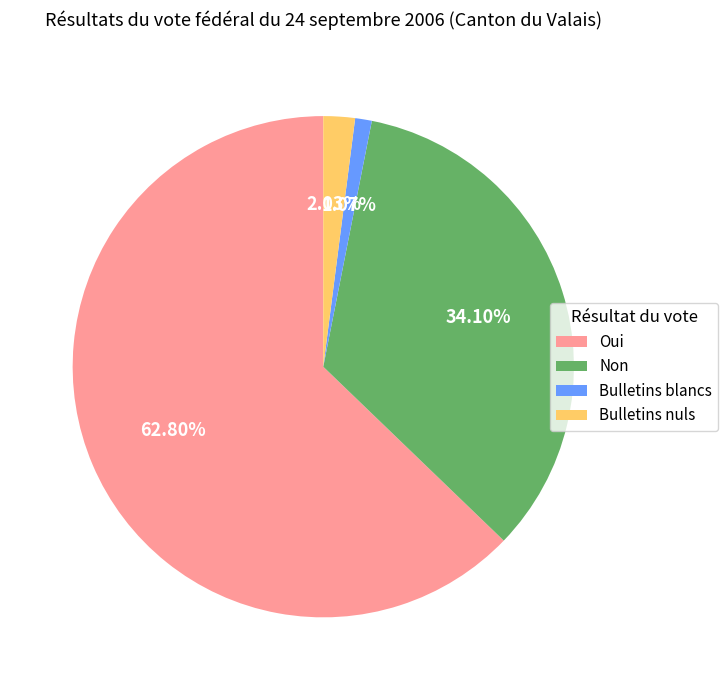

To the nearest percent, what portion does Bulletins blancs represent?

1%